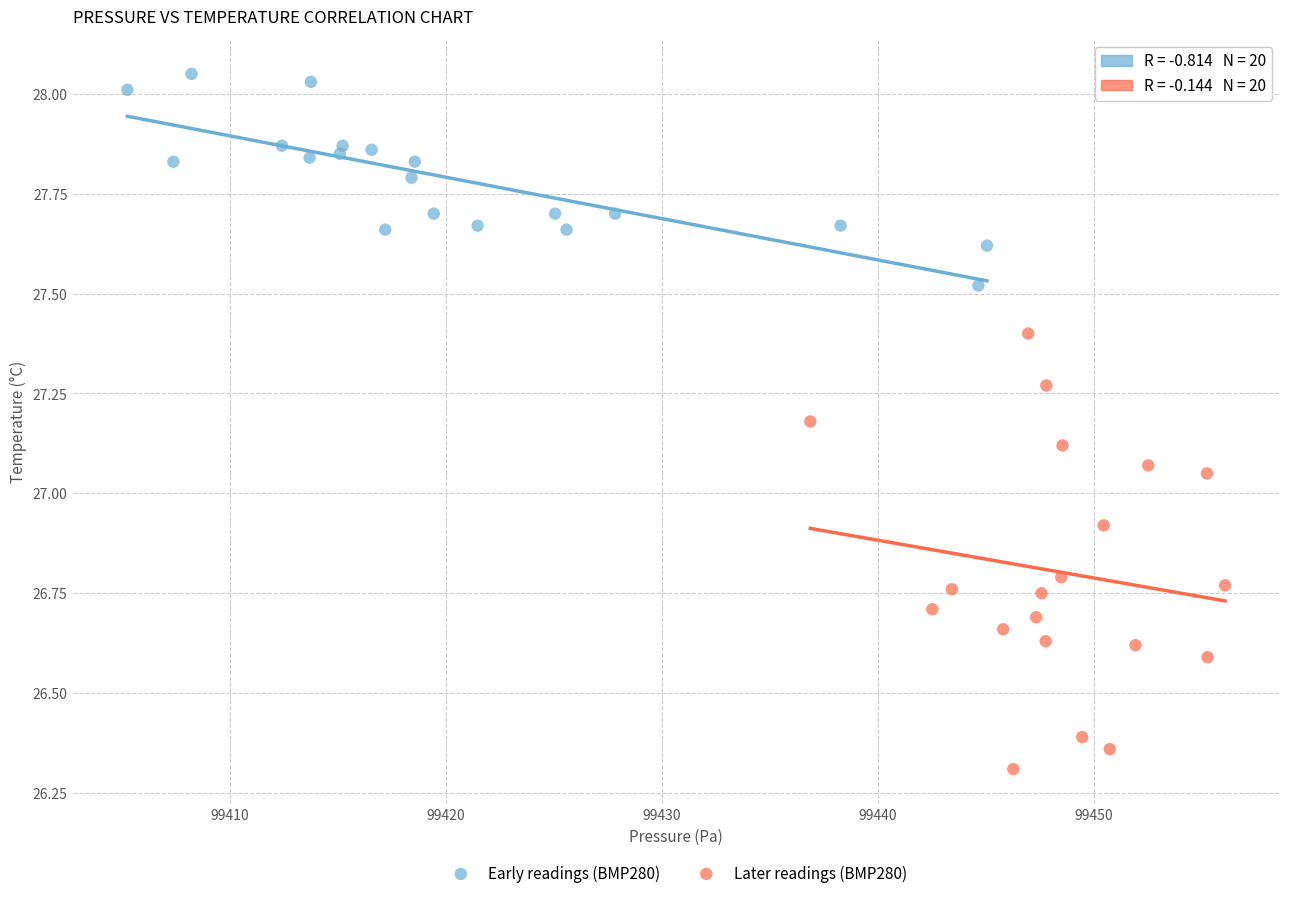

What are all the series names shown in the legend?

Early readings (BMP280), Later readings (BMP280)